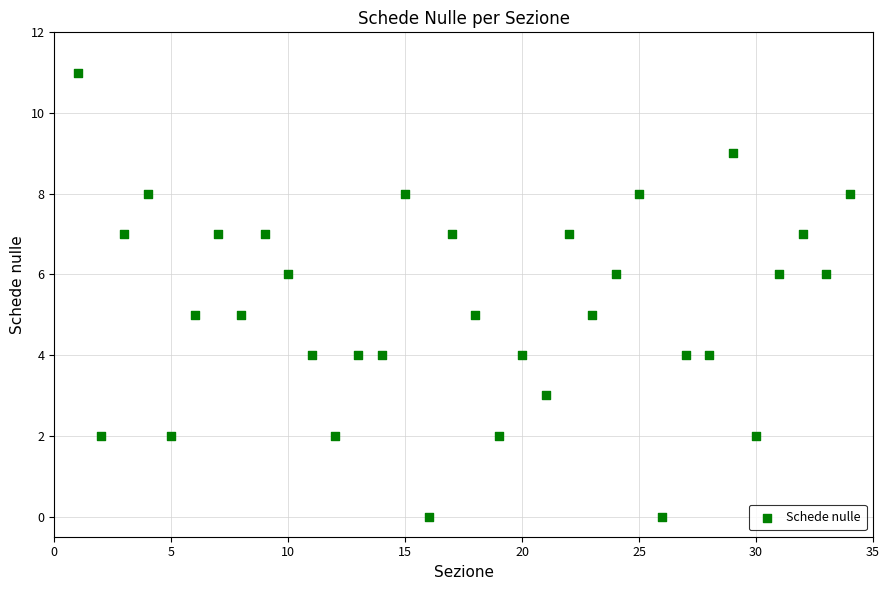

What is the range of Y values (max minus min)?

11